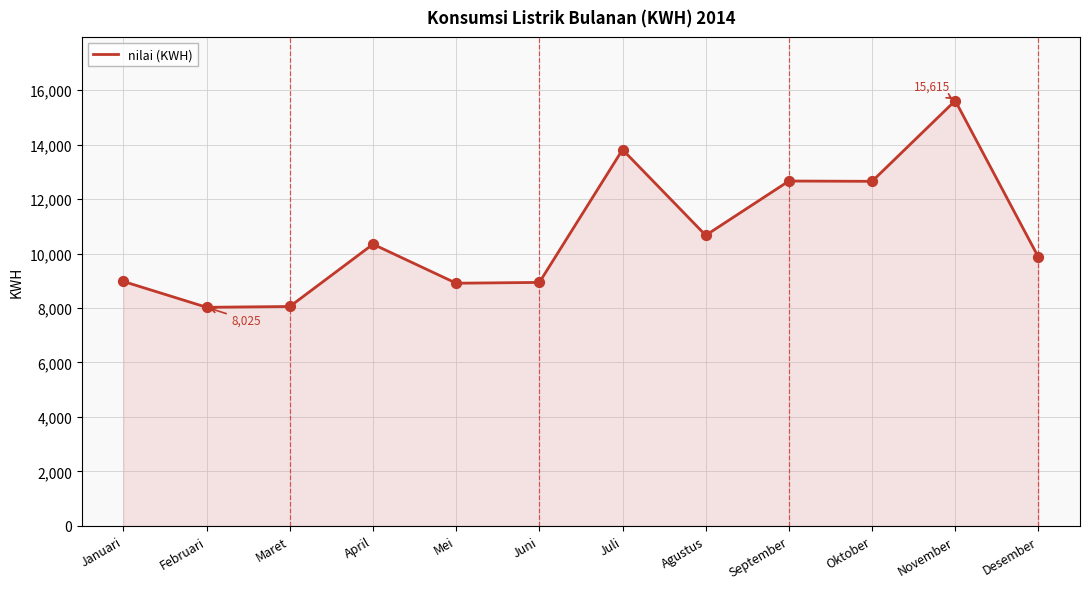

What is the ratio of the value at Februari to the value at Maret?

1.0